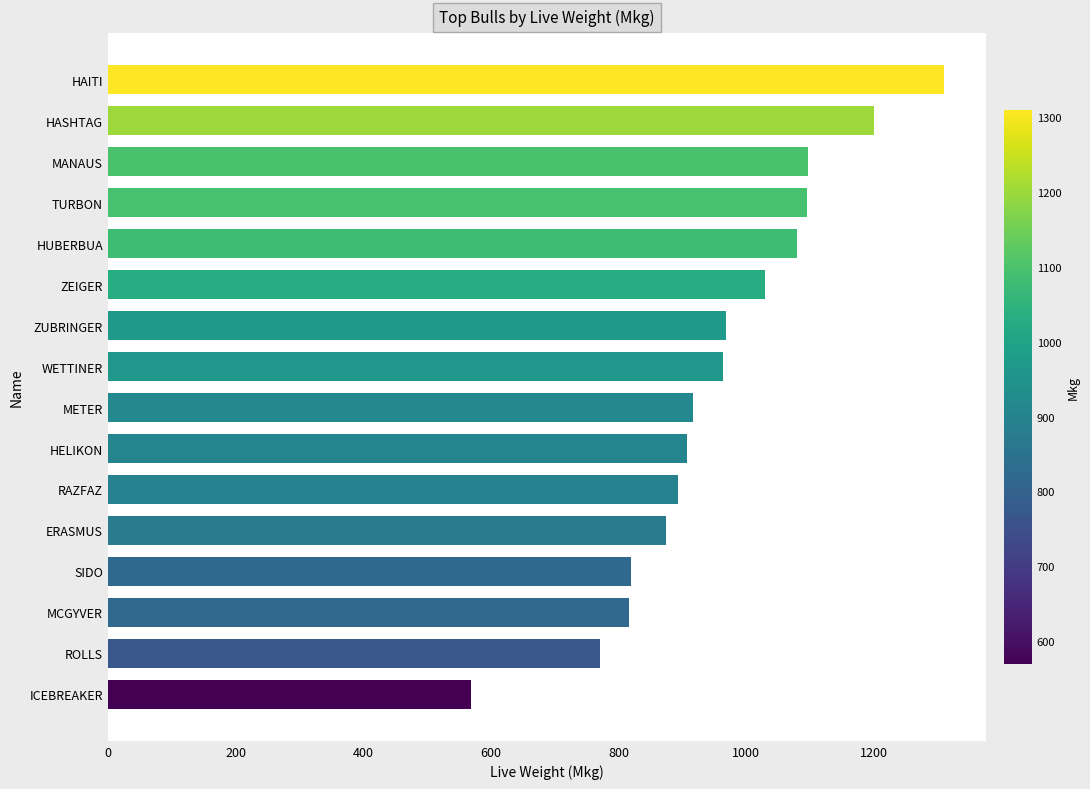

What is the change in value from MCGYVER to ZUBRINGER?

+152